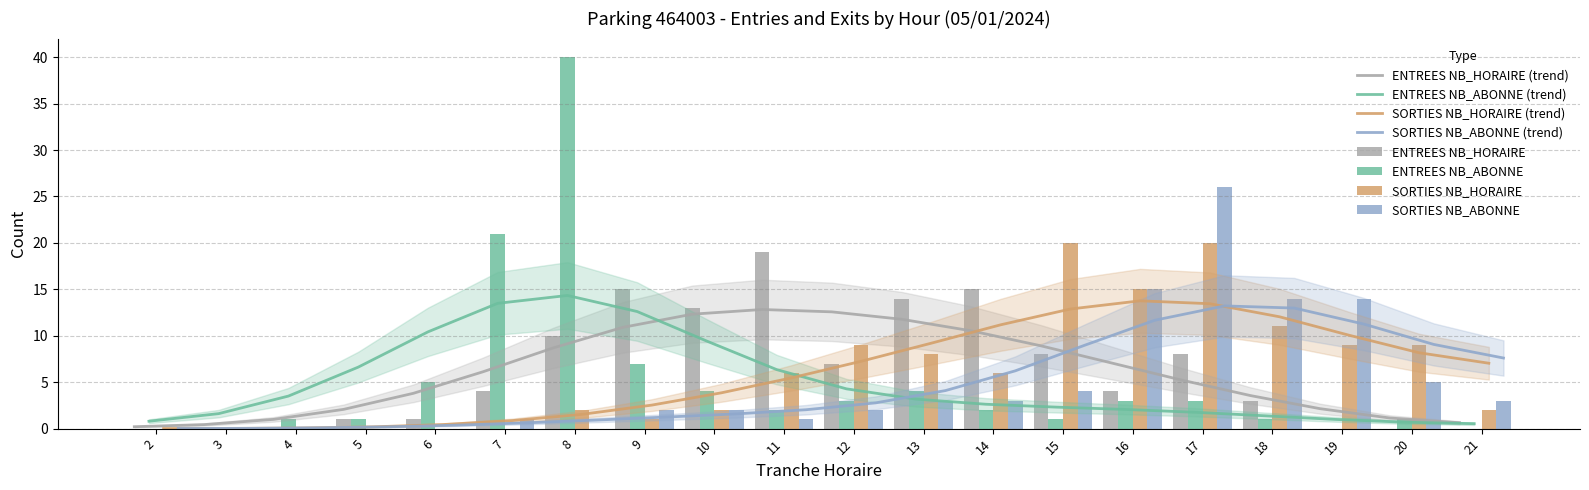

Are the bars horizontal?

No